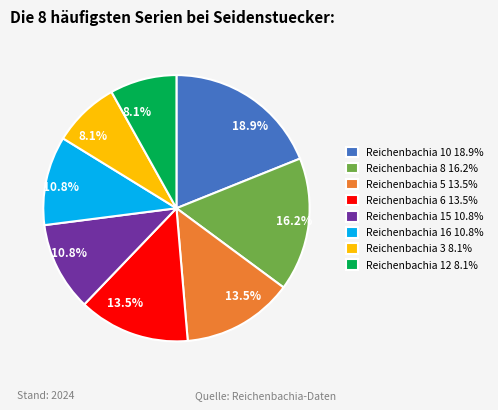

Is there any slice that represents more than half of the pie?

No